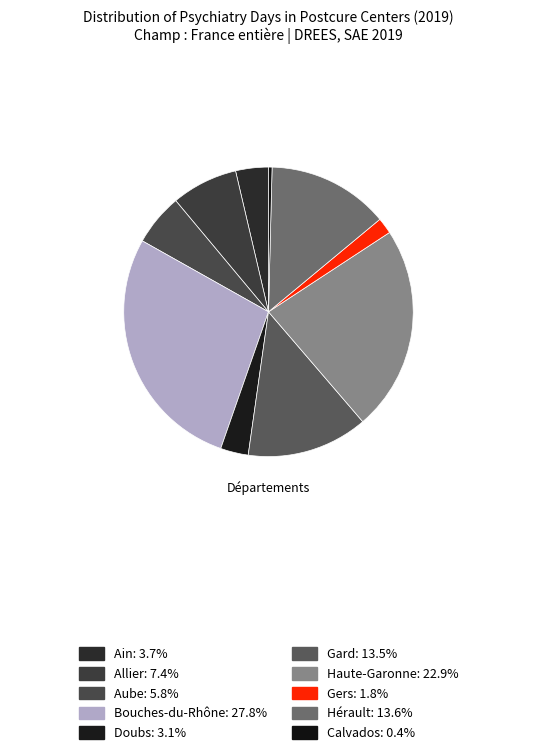

To the nearest percent, what percentage of the pie is Aube?

6%